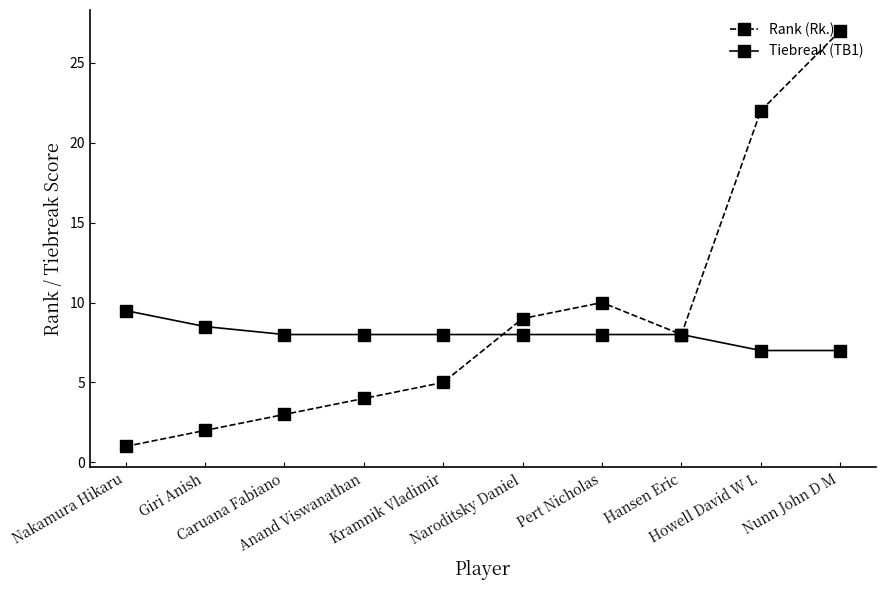

What is the difference between the maximum and second lowest values in the Rank (Rk.) series?

25.0